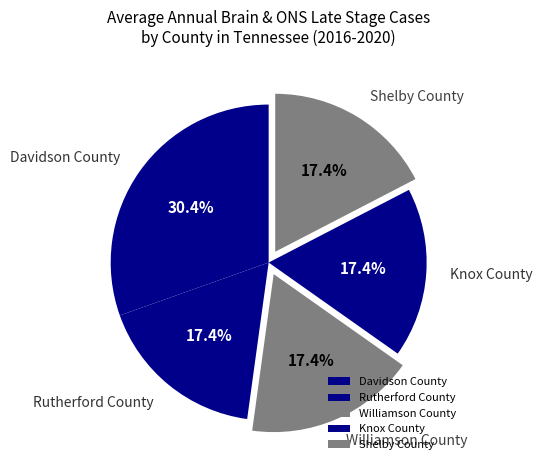

Is there any slice that represents more than half of the pie?

No